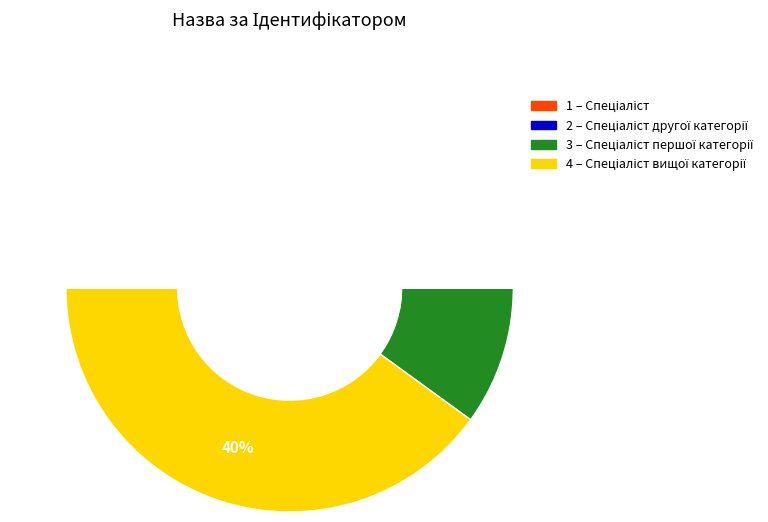

What is the change in value from Спеціаліст to Спеціаліст вищої категорії?

+3